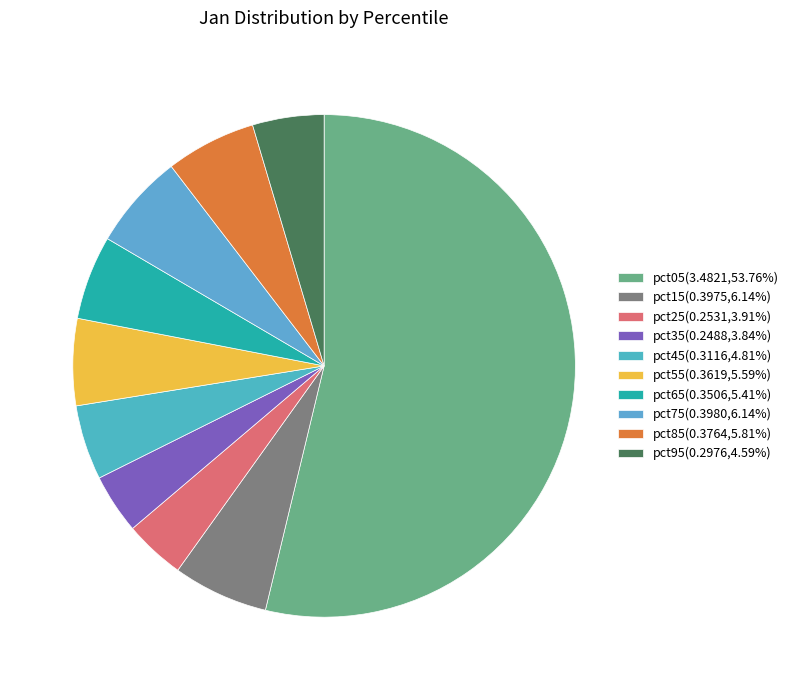

To the nearest percent, what percentage of the pie is pct05?

54%